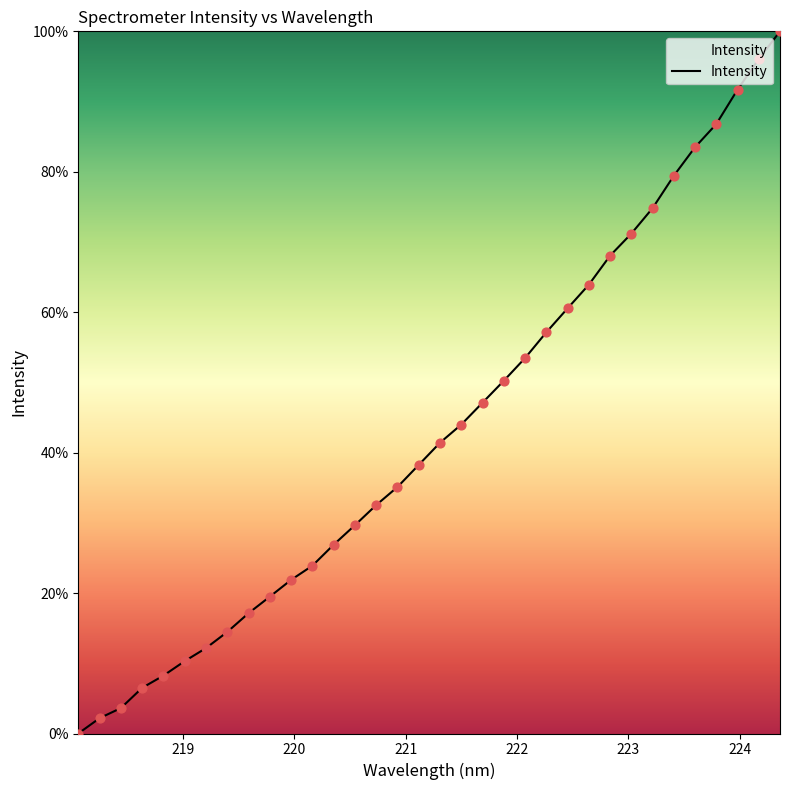

What is the difference between the maximum and minimum values?

100.0